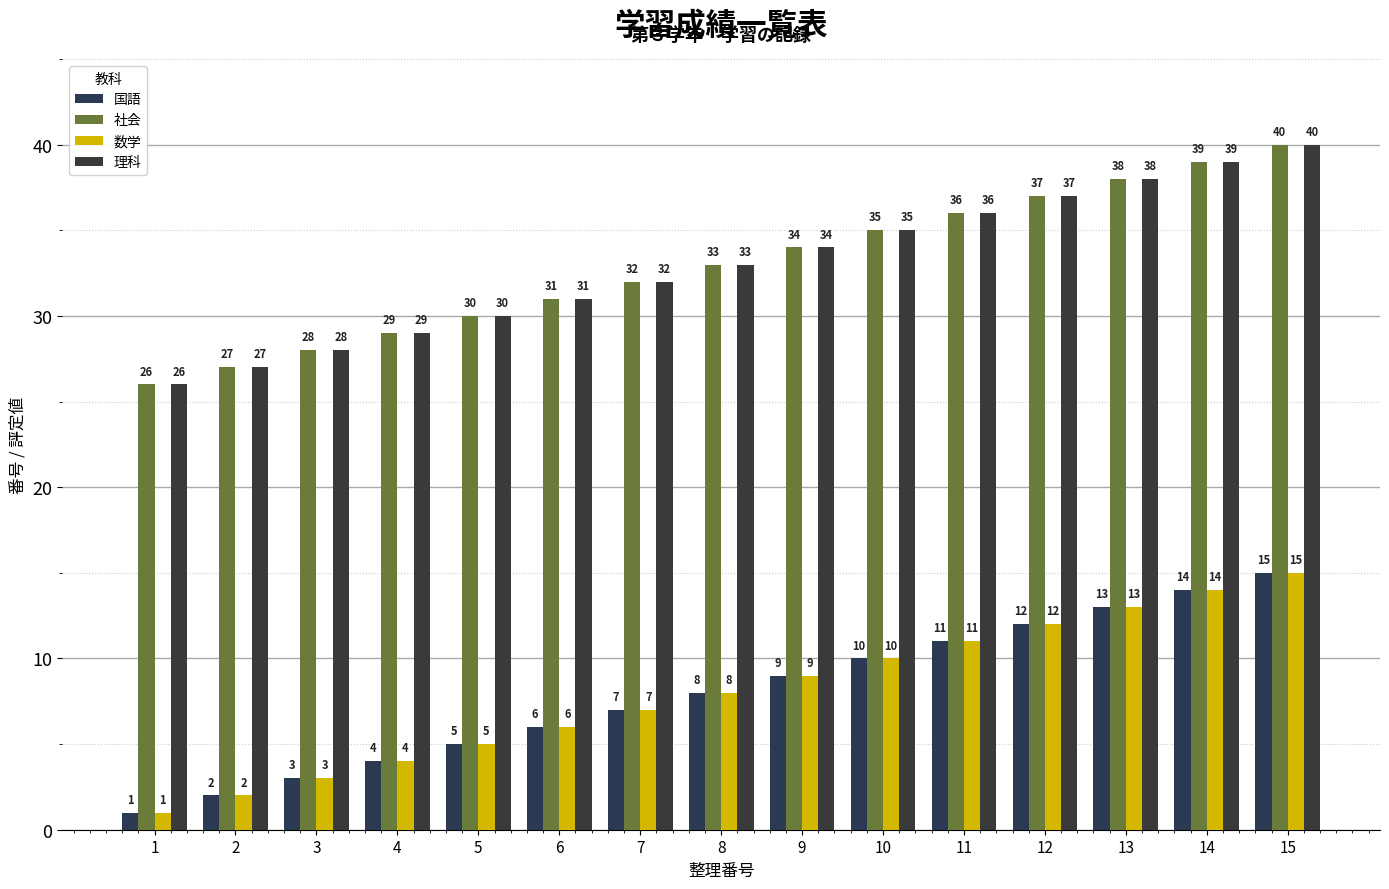

Does the chart contain any negative values?

No